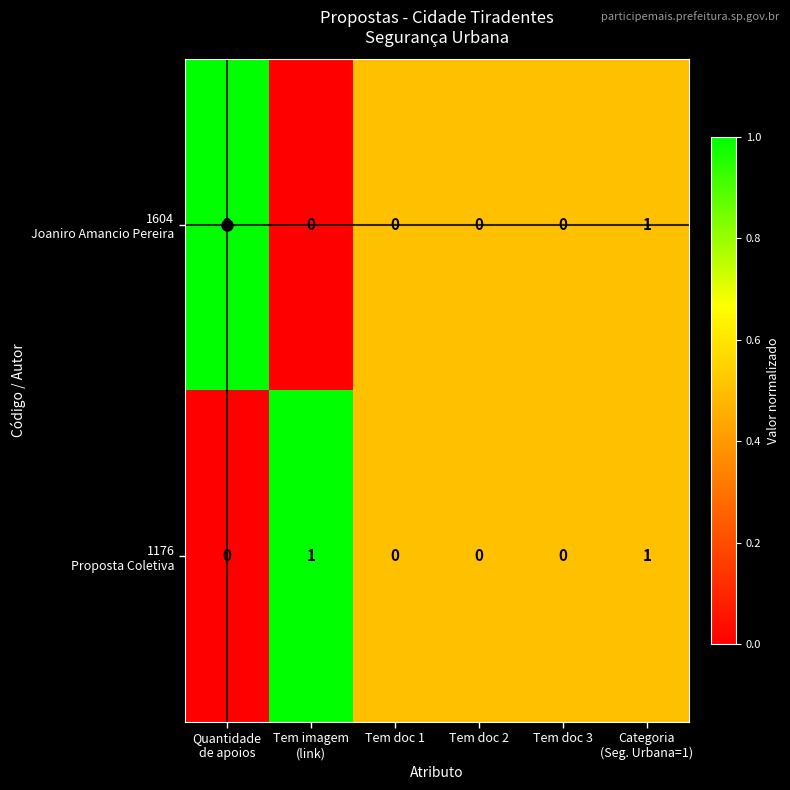

How many data points does each series have?

6